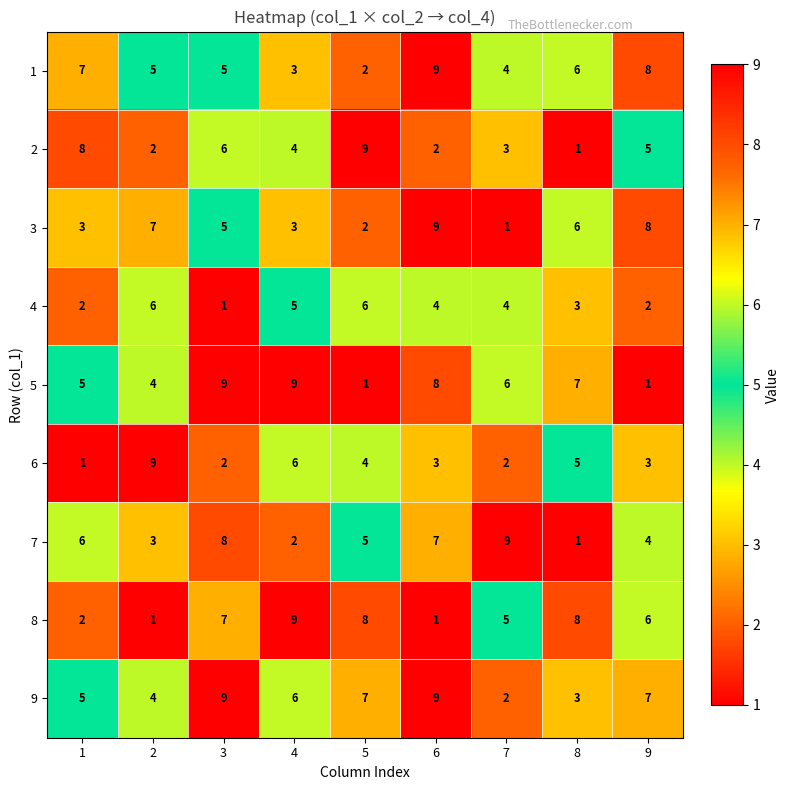

What is the sum of the 4 values at 4 and 9?

7